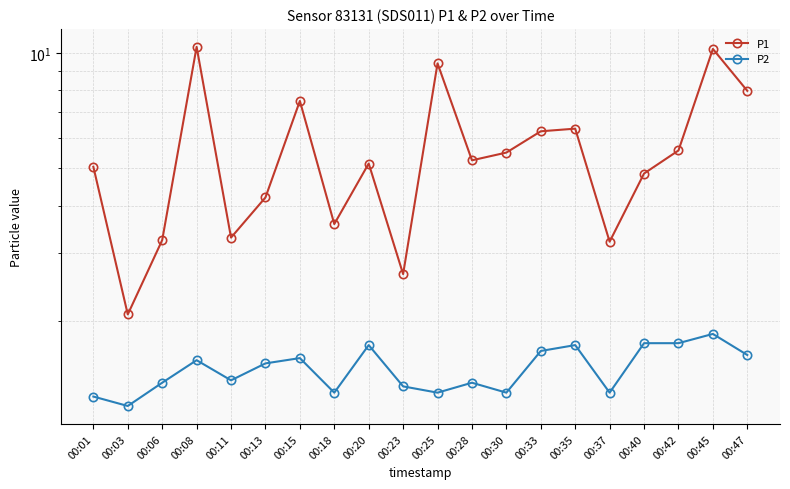

At how many categories does at least one series exceed 6?

7